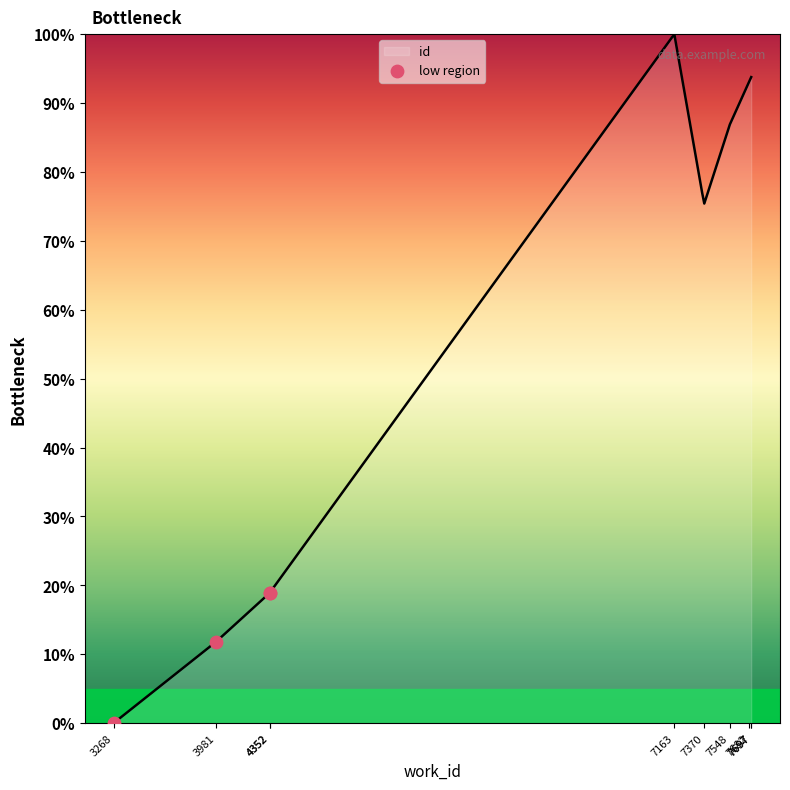

What is the change in value from 3268 to 4352?

+18.9